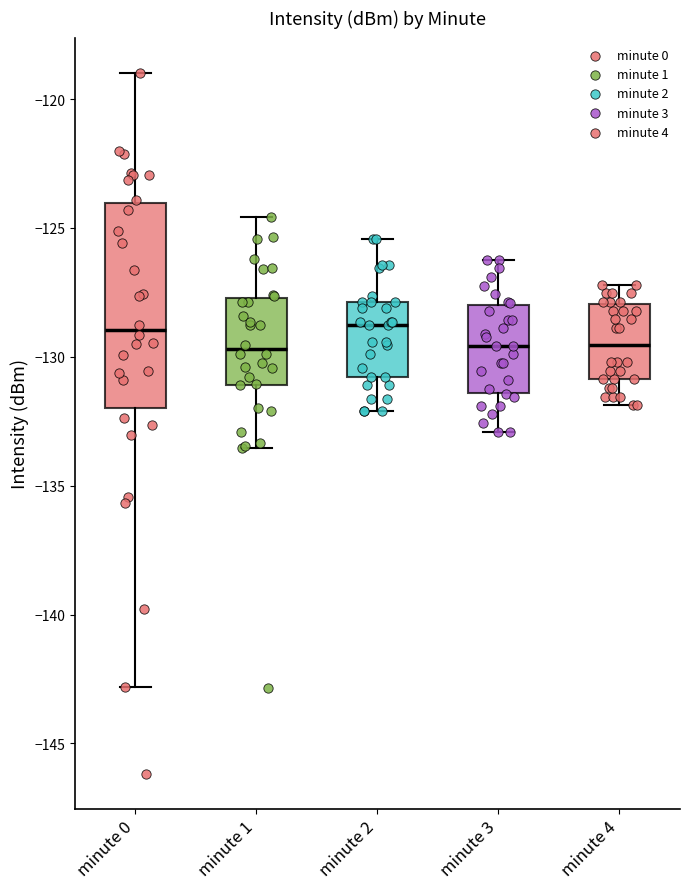

Where does the median line of the box for minute 2 sit on the y-axis? The values are not printed on the chart, so give them approximately, as read against the axis.

-129.0